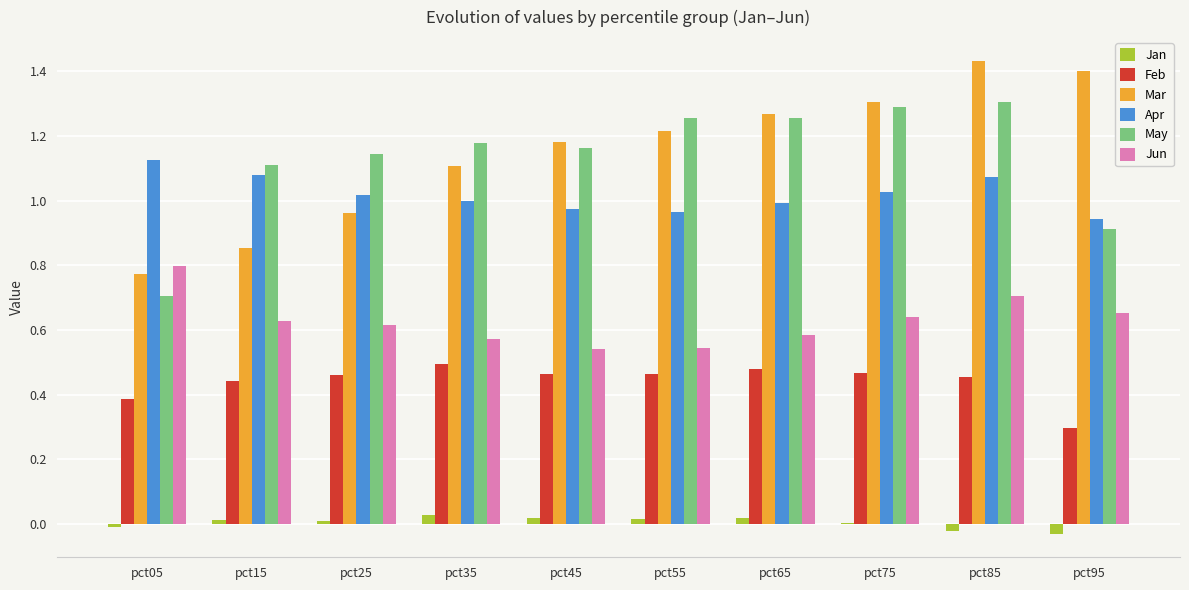

Where is Mar nearest to the value 1?

pct25